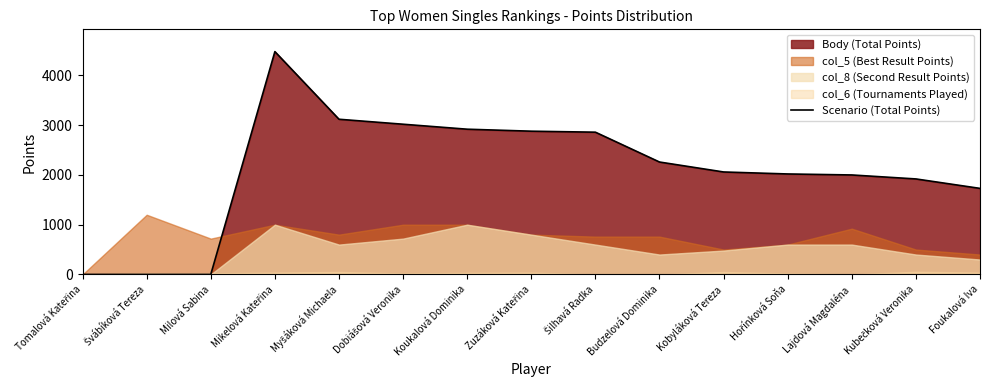

Which category has the highest value across all series?

Mikelová Kateřina